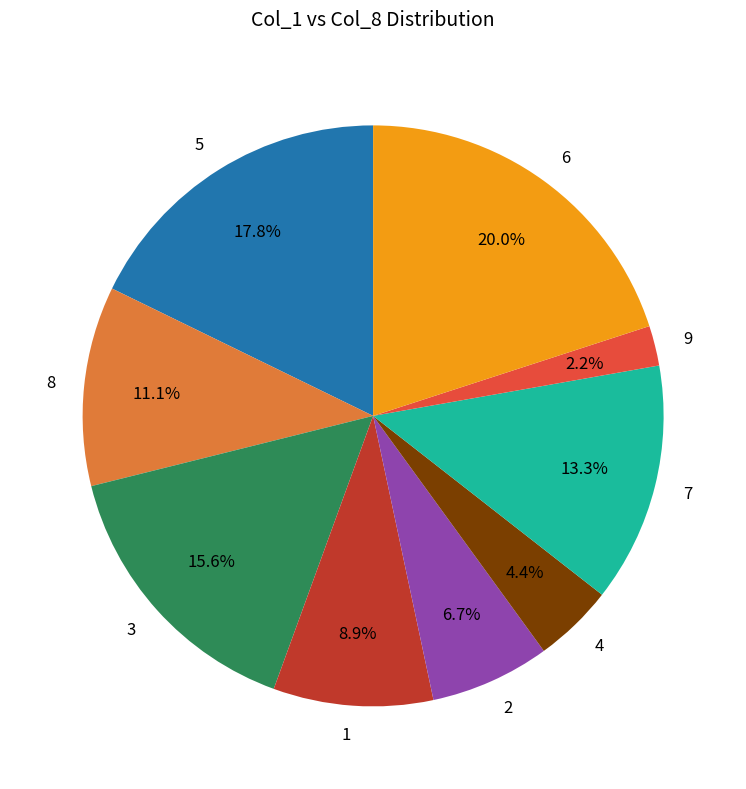

To the nearest percent, what is the difference between the largest and smallest slice percentages?

18%